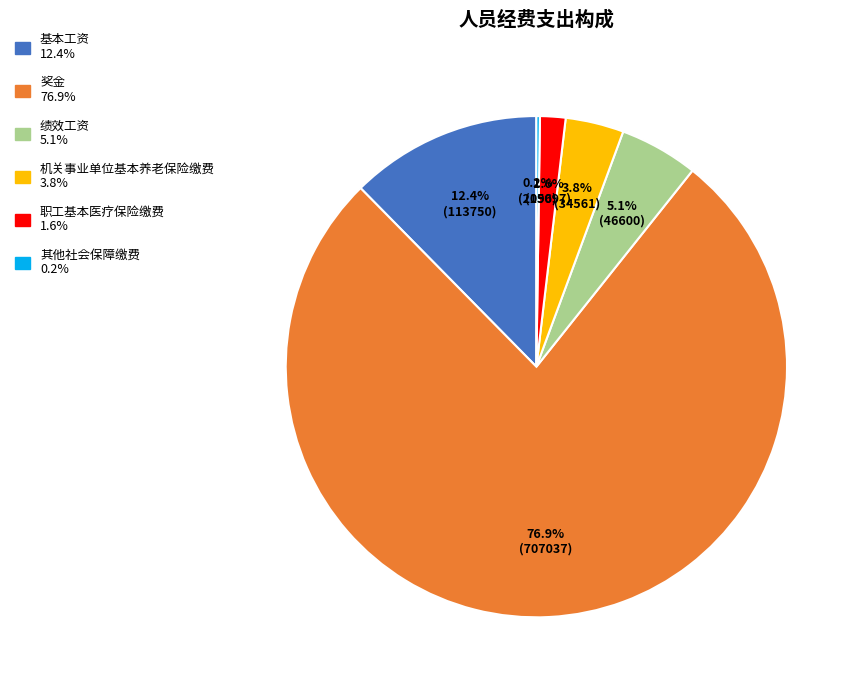

What is the largest slice in the pie chart?

奖金